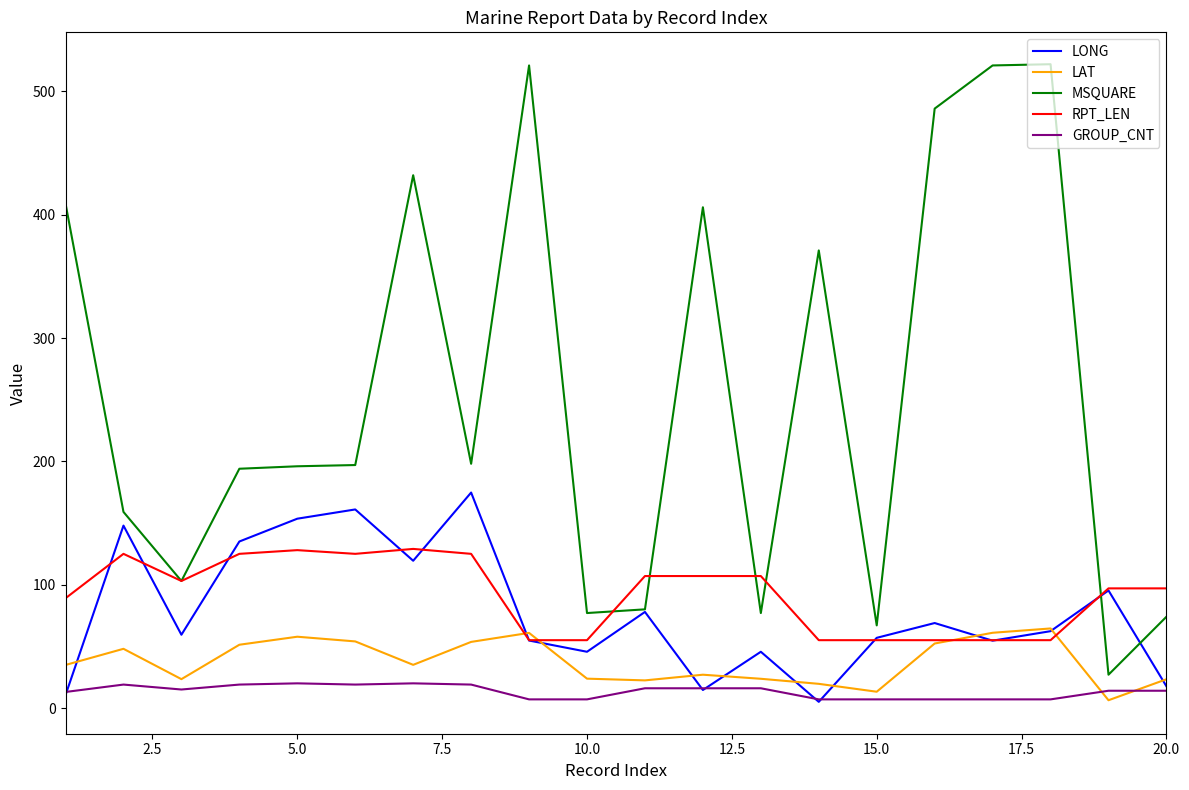

True or false: LAT and MSQUARE intersect in this chart.

False